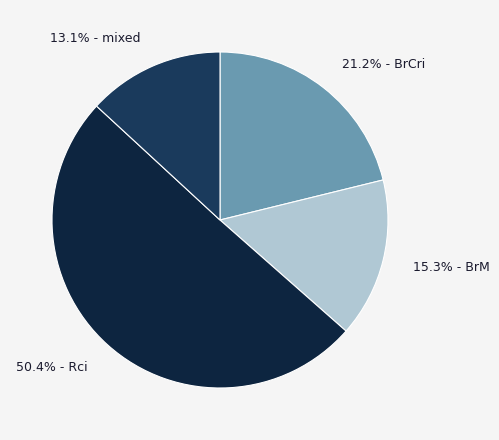

Which has a higher value, 50.4% - Rci or 15.3% - BrM?

50.4% - Rci